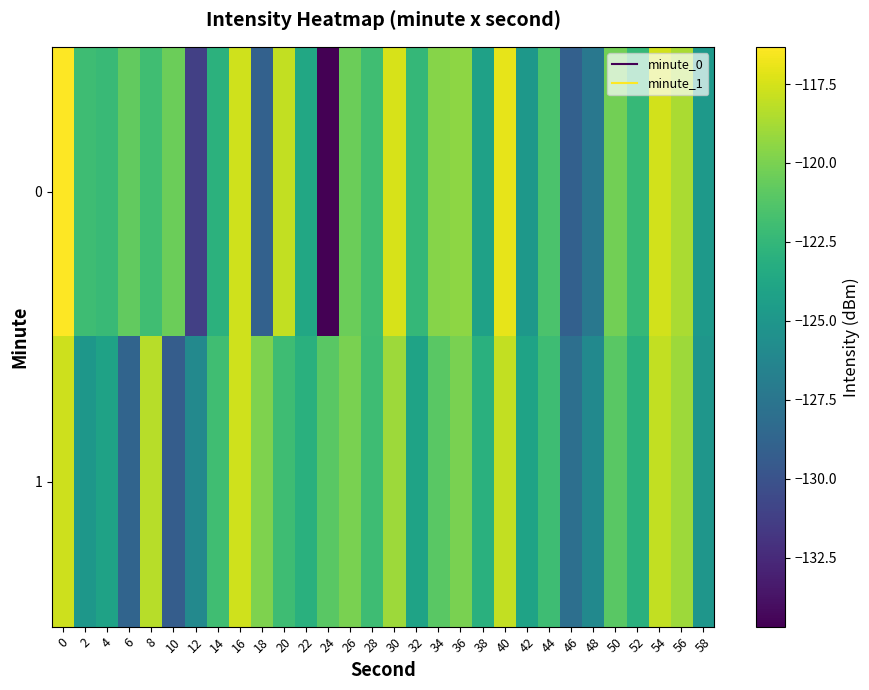

Which series changed the most between 32 and 40?

row_1